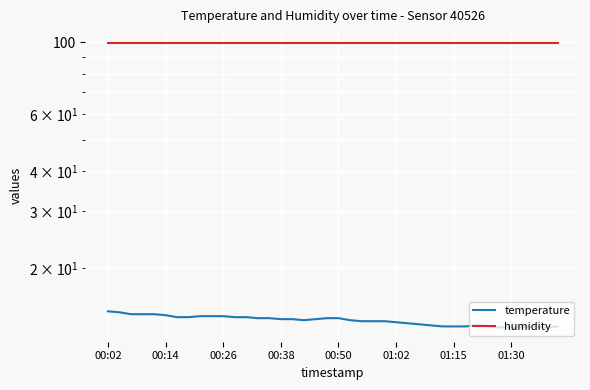

Is it true that temperature equals 13.1 at 01:30?

True